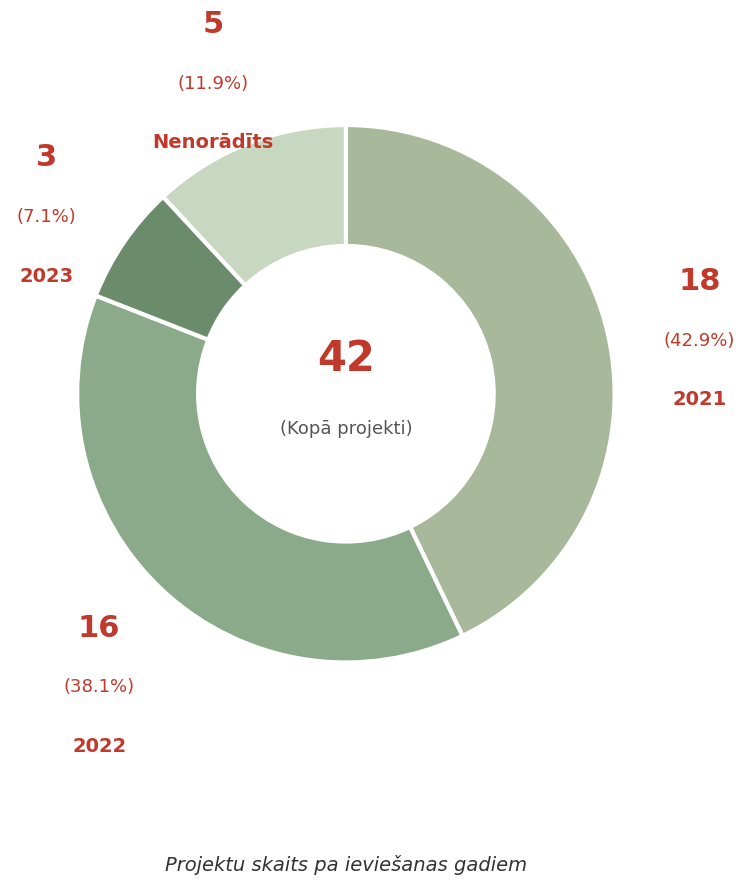

To the nearest percent, what is the difference between the largest and smallest slice percentages?

36%